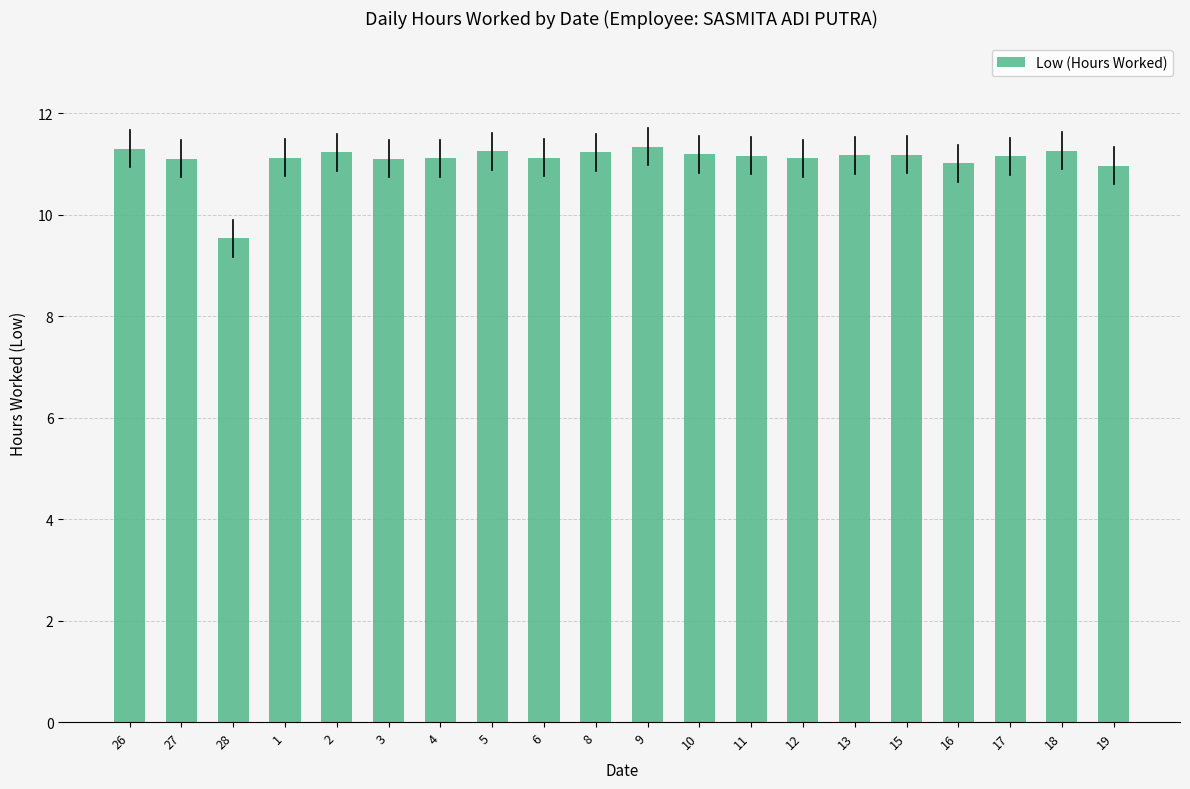

What is the smallest value displayed?

9.5